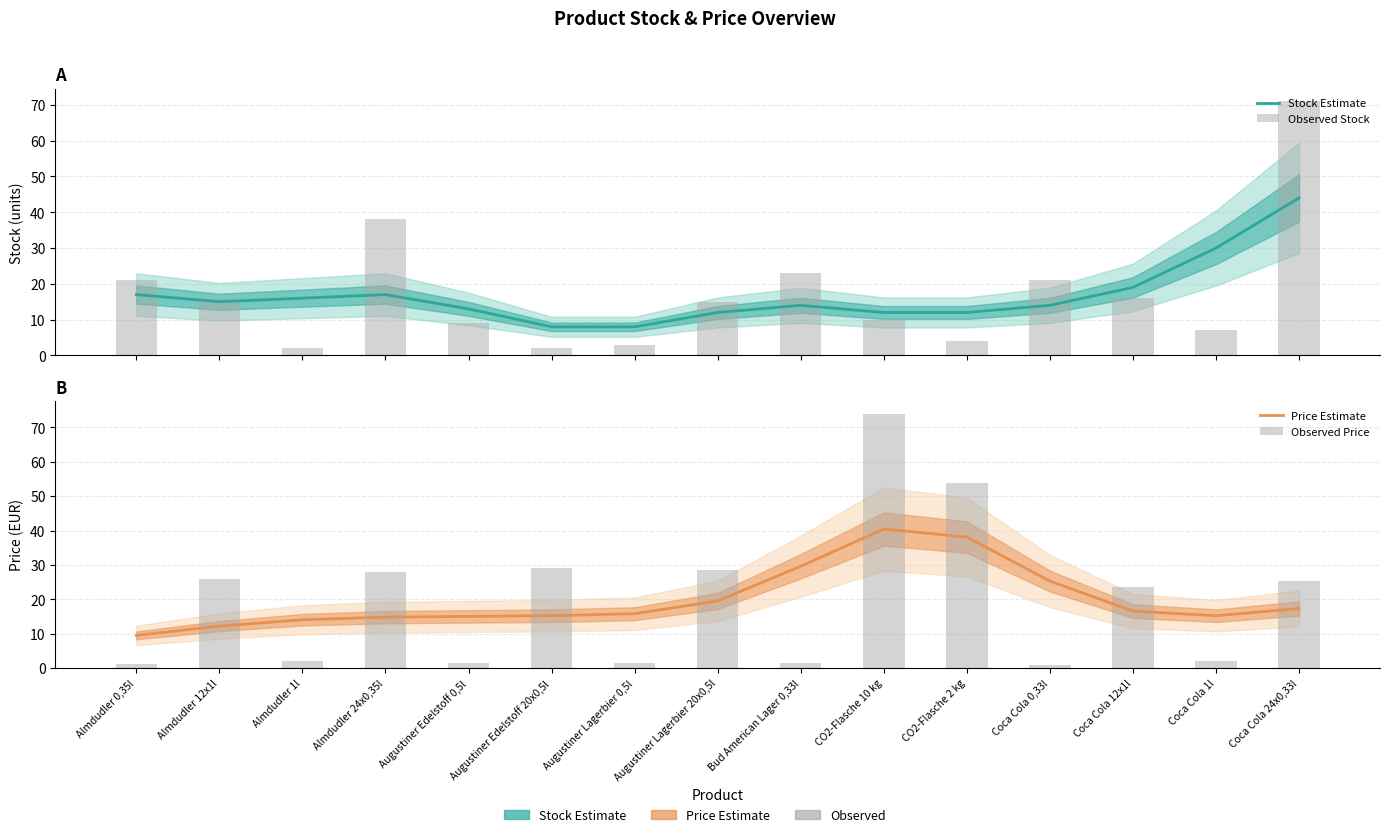

Where does the Observed Price series first go above 23?

Almdudler 12x1l